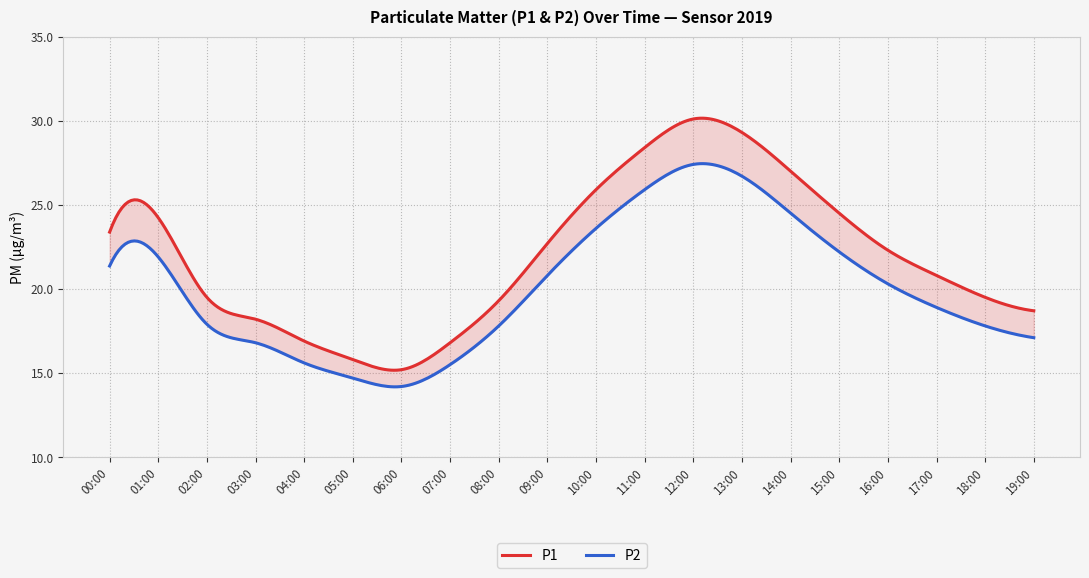

In P1, how many points are lower than both neighbors (excluding endpoints)?

1